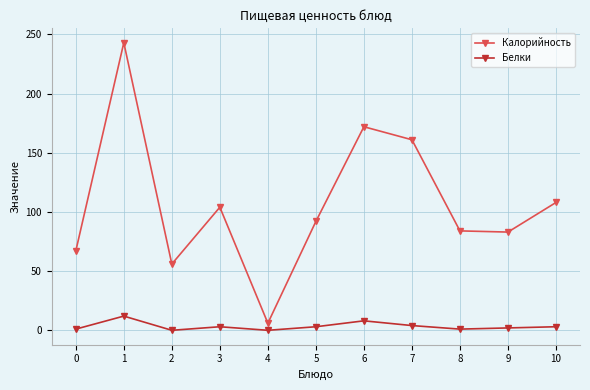

At which category does Калорийность reach its first local valley?

2